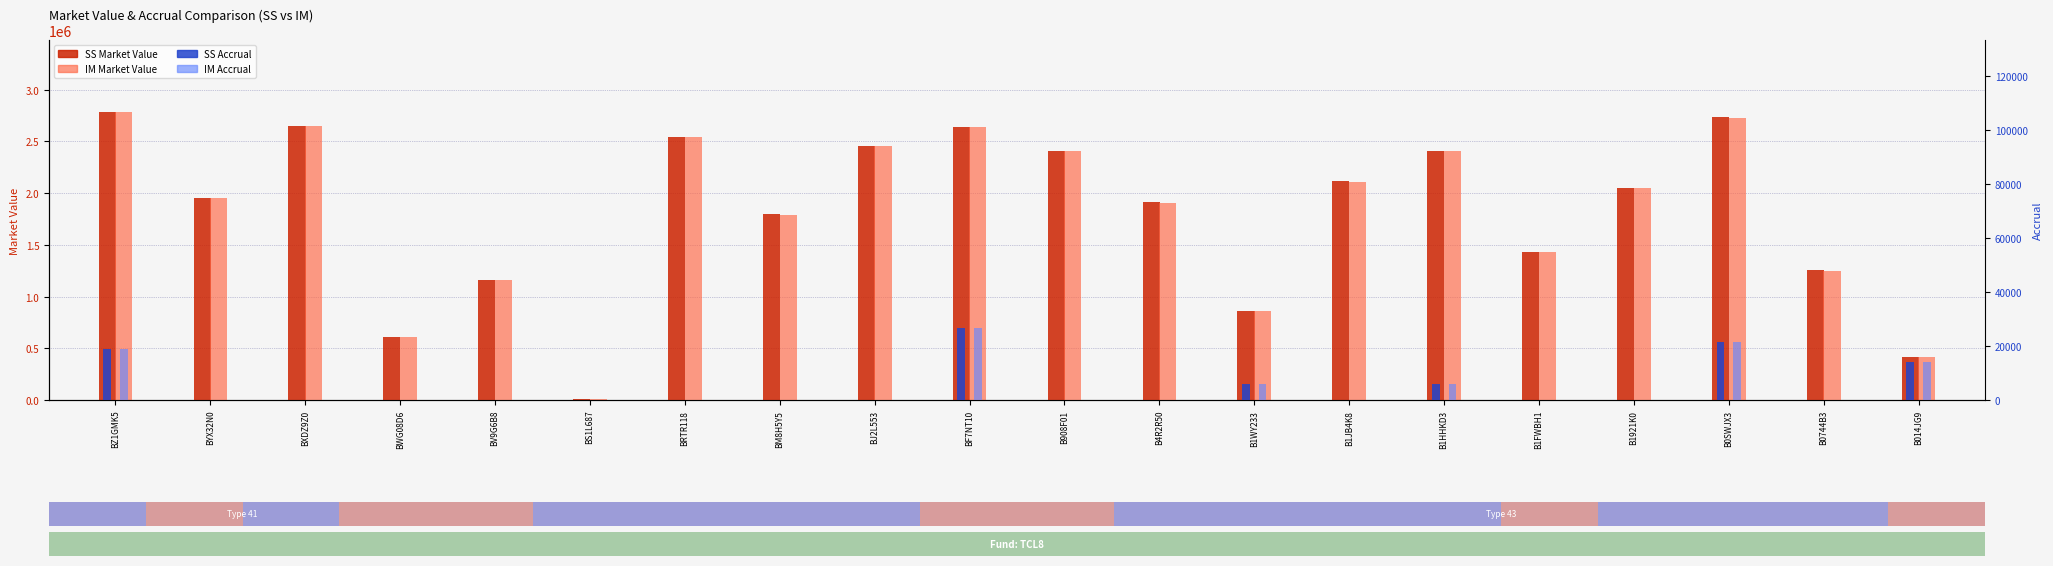

How many groups of bars are there?

20